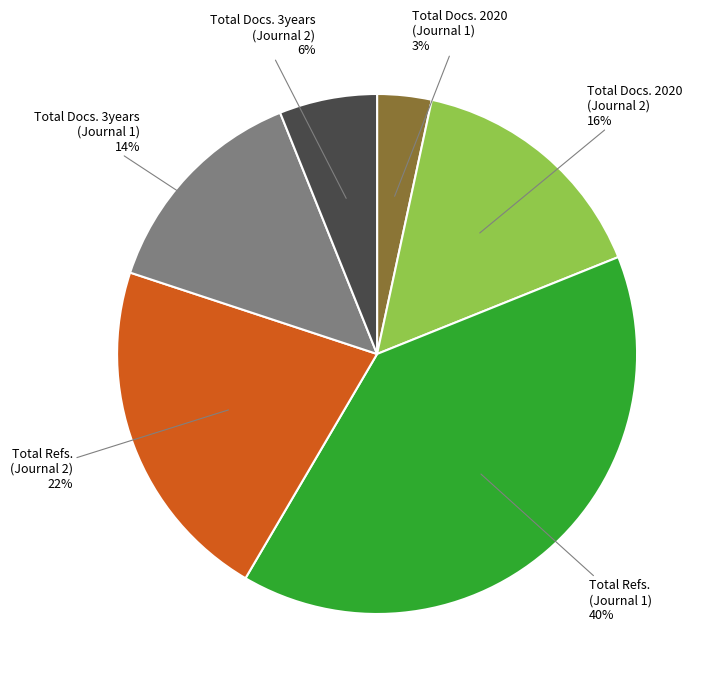

To the nearest percent, what is the average slice percentage?

17%